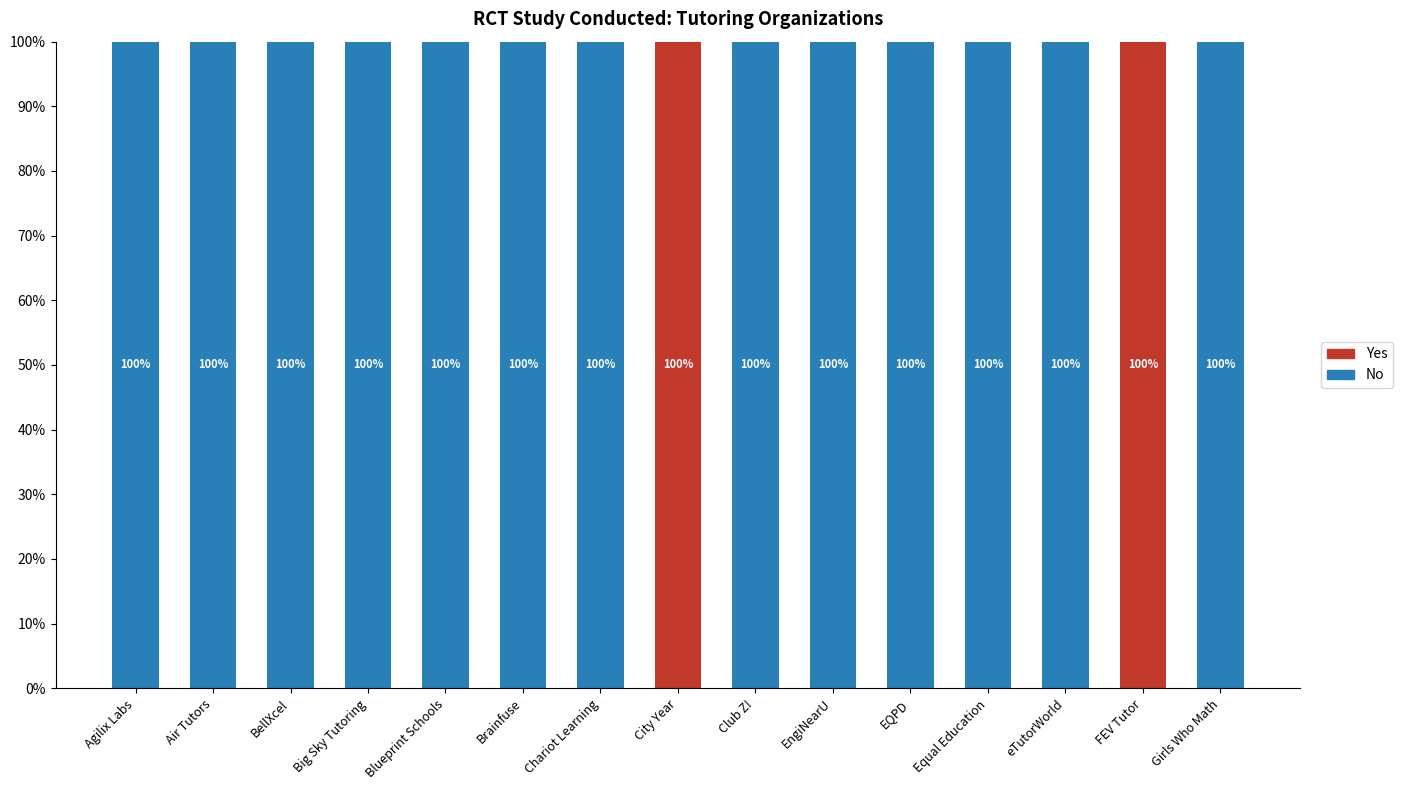

What is the average value of the No series?

87